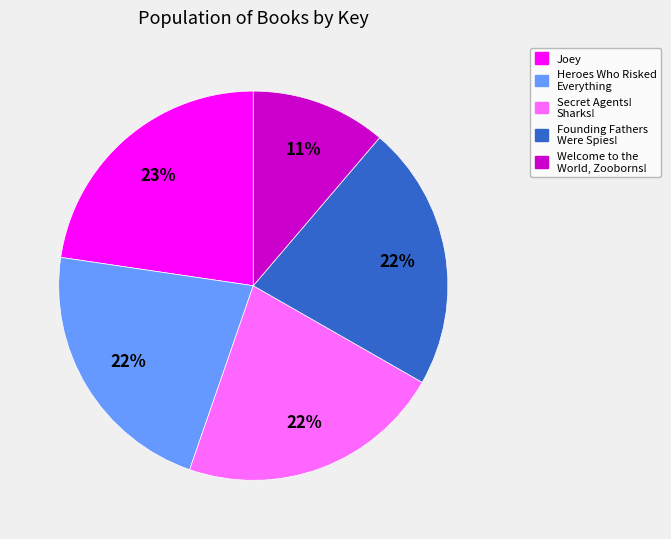

Is there any slice that represents more than half of the pie?

No